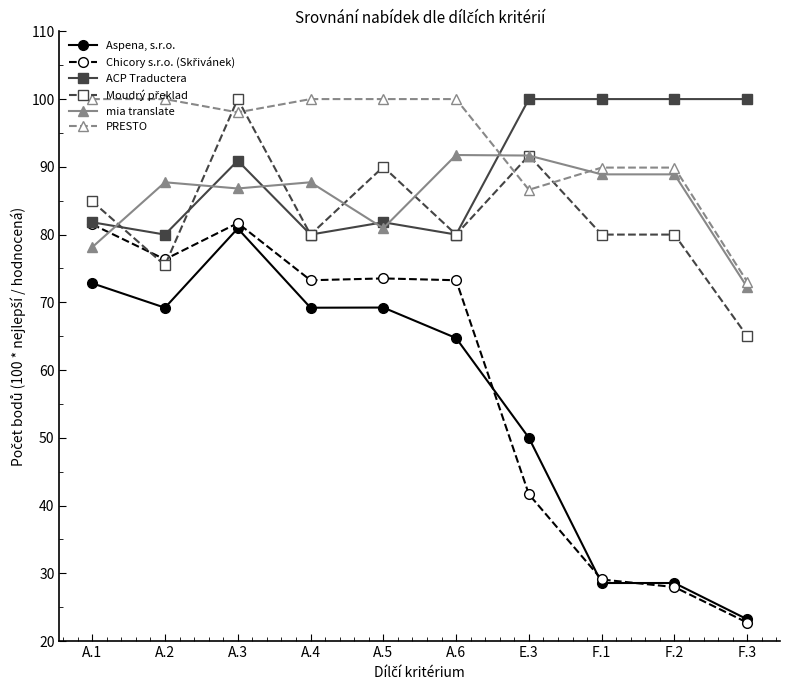

What is the minimum value shown in the chart?

22.7